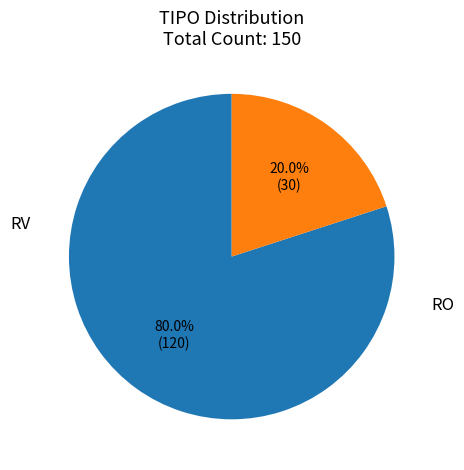

To the nearest percent, what is the combined percentage of RV and RO?

100%